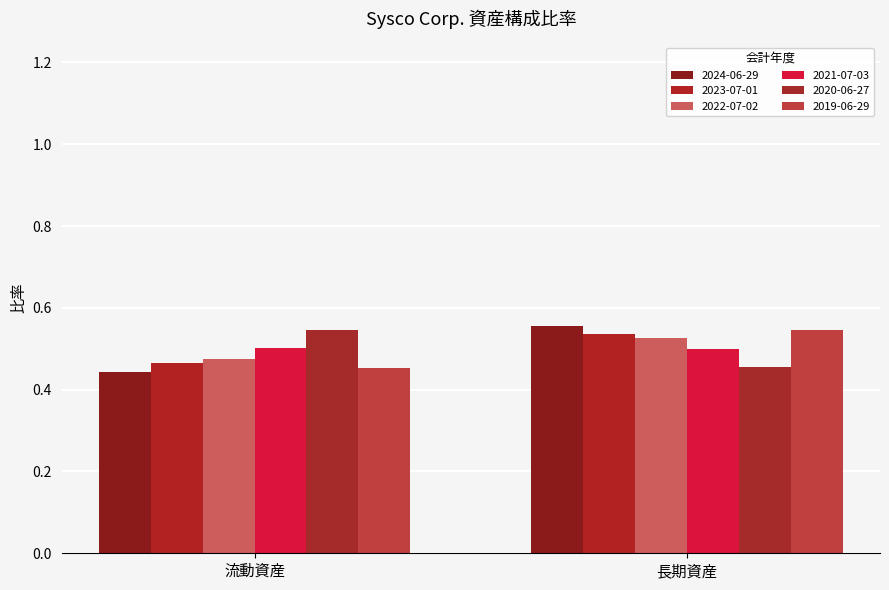

Which has a higher value, 流動資産 or 長期資産?

長期資産